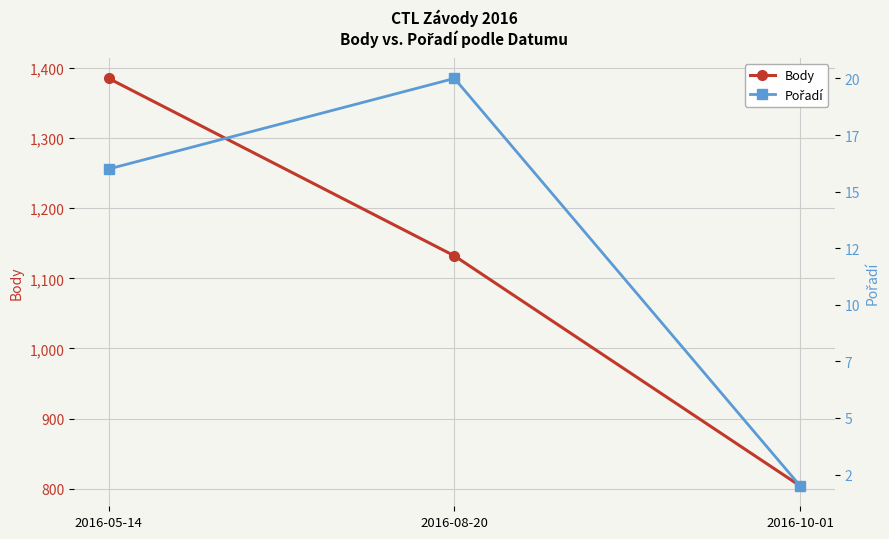

Which series has the largest total across all categories?

Body